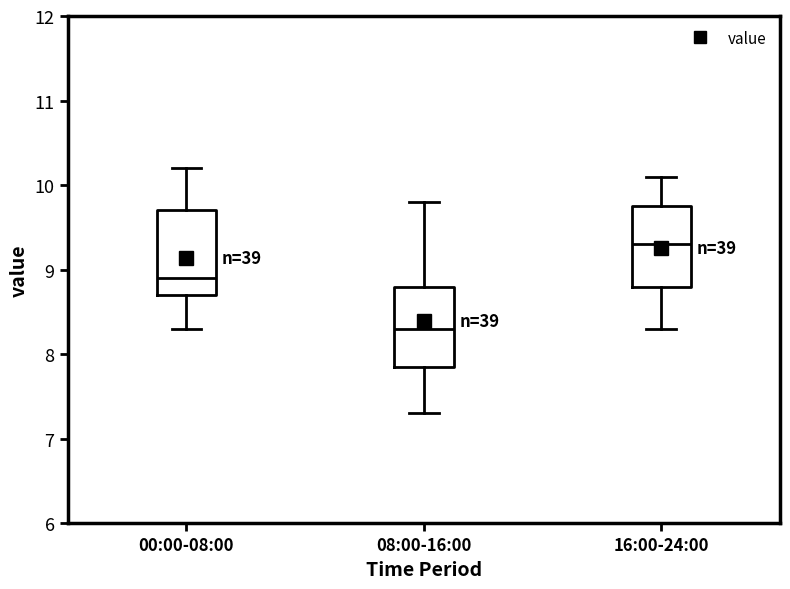

Reading left to right, transcribe this box plot: for each box, give where its median line is, the range the box spans, and where its two whiskers end, as read against the y-axis. The values are not printed on the chart, so give them approximately, as read against the axis.

00:00-08:00: median 8.9, box 8.7 to 9.7, whiskers 8.3 to 10.2
08:00-16:00: median 8.3, box 7.9 to 8.8, whiskers 7.3 to 9.8
16:00-24:00: median 9.3, box 8.8 to 9.8, whiskers 8.3 to 10.1